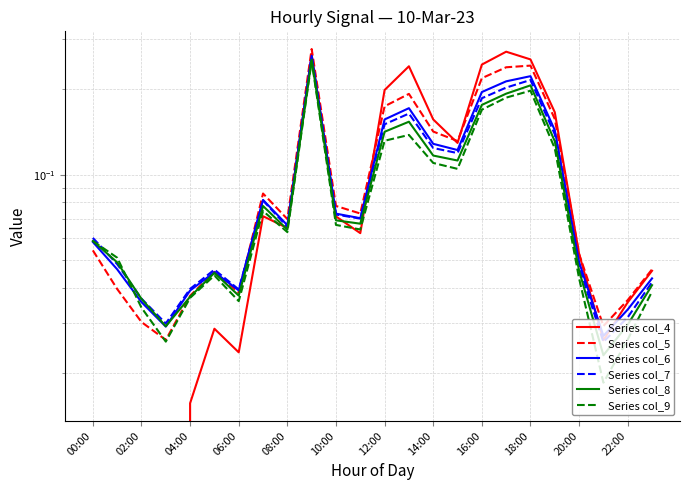

What are all the series names shown in the legend?

Series col_4, Series col_5, Series col_6, Series col_7, Series col_8, Series col_9